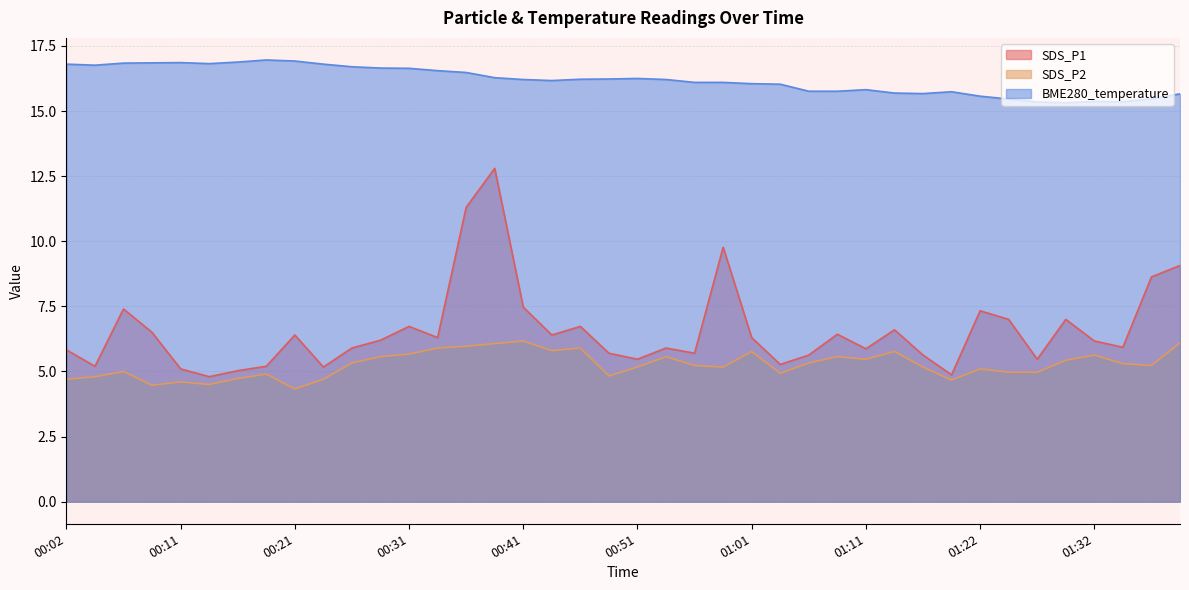

What is the greatest value displayed?

17.0